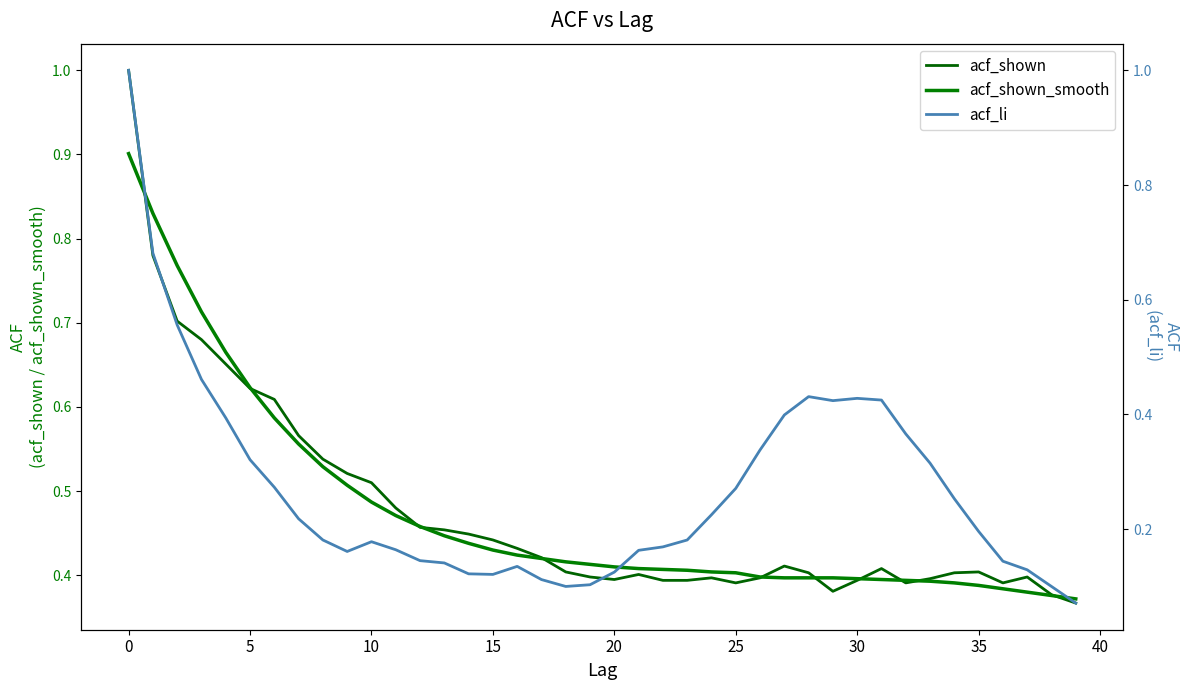

Reading left to right, list all the values displayed in this chart.

acf_shown: 1.0	0.8	0.7	0.7	0.7	0.6	0.6	0.6	0.5	0.5	0.5	0.5	0.5	0.5	0.4	0.4	0.4	0.4	0.4	0.4	0.4	0.4	0.4	0.4	0.4	0.4	0.4	0.4	0.4	0.4	0.4	0.4	0.4	0.4	0.4	0.4	0.4	0.4	0.4	0.4
acf_shown_smooth: 0.9	0.8	0.8	0.7	0.7	0.6	0.6	0.6	0.5	0.5	0.5	0.5	0.5	0.4	0.4	0.4	0.4	0.4	0.4	0.4	0.4	0.4	0.4	0.4	0.4	0.4	0.4	0.4	0.4	0.4	0.4	0.4	0.4	0.4	0.4	0.4	0.4	0.4	0.4	0.4
acf_li: 1.0	0.7	0.6	0.5	0.4	0.3	0.3	0.2	0.2	0.2	0.2	0.2	0.1	0.1	0.1	0.1	0.1	0.1	0.1	0.1	0.1	0.2	0.2	0.2	0.2	0.3	0.3	0.4	0.4	0.4	0.4	0.4	0.4	0.3	0.3	0.2	0.1	0.1	0.1	0.1